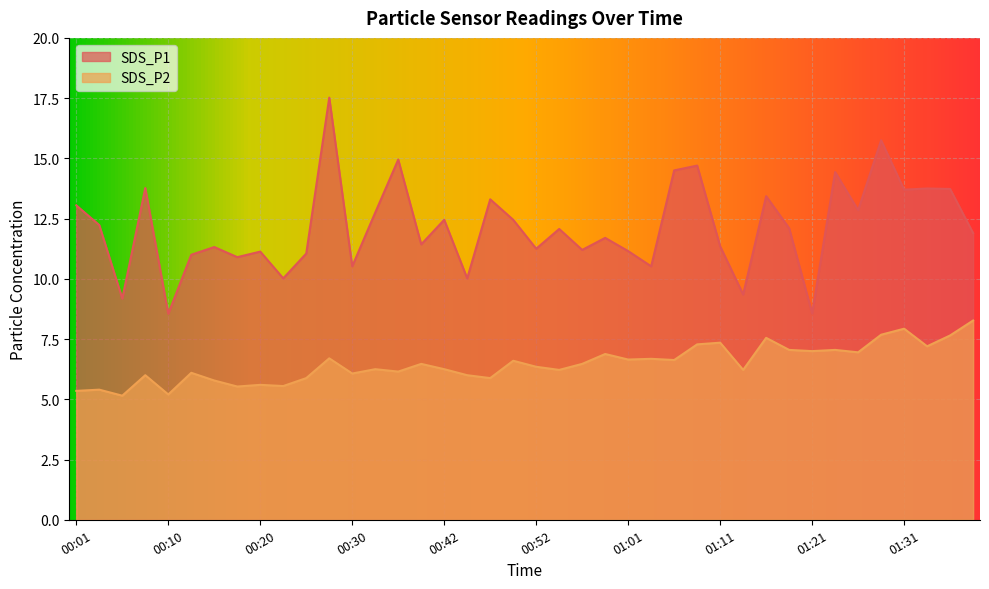

Rank the categories by SDS_P2 value from lowest to highest.

00:05, 00:10, 00:01, 00:03, 00:18, 00:23, 00:20, 00:15, 00:25, 00:47, 00:08, 00:44, 00:30, 00:13, 00:35, 00:54, 01:14, 00:32, 00:42, 00:52, 00:40, 00:57, 00:49, 01:06, 01:01, 01:04, 00:27, 00:59, 01:26, 01:21, 01:19, 01:23, 01:33, 01:09, 01:11, 01:16, 01:36, 01:28, 01:31, 01:38